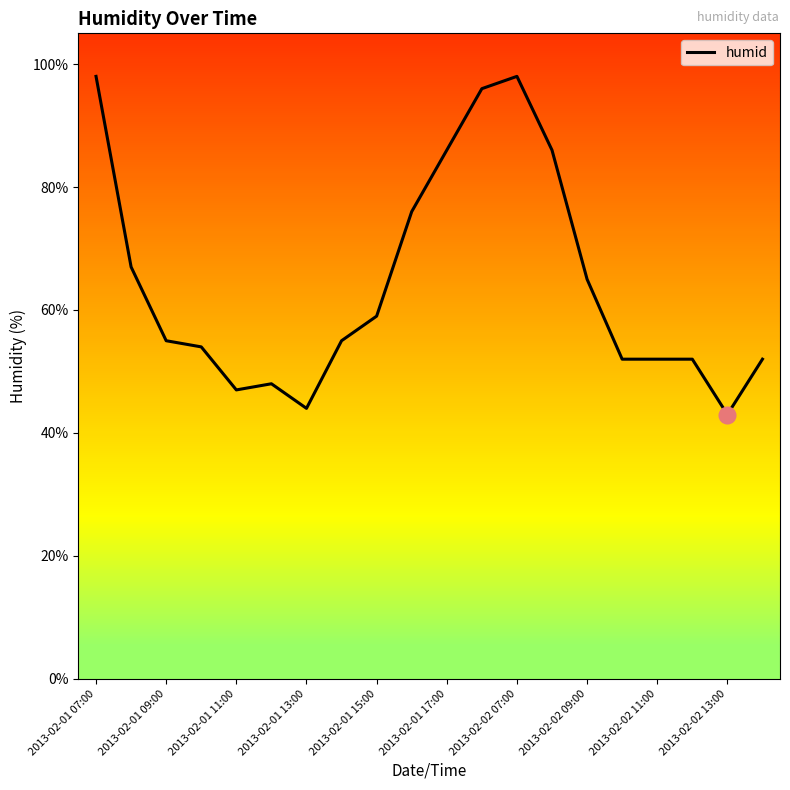

What is the average value?

64